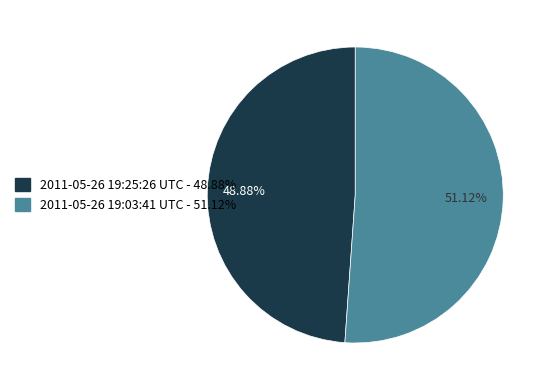

True or false: 2011-05-26 19:03:41 UTC accounts for 61% of the total.

False